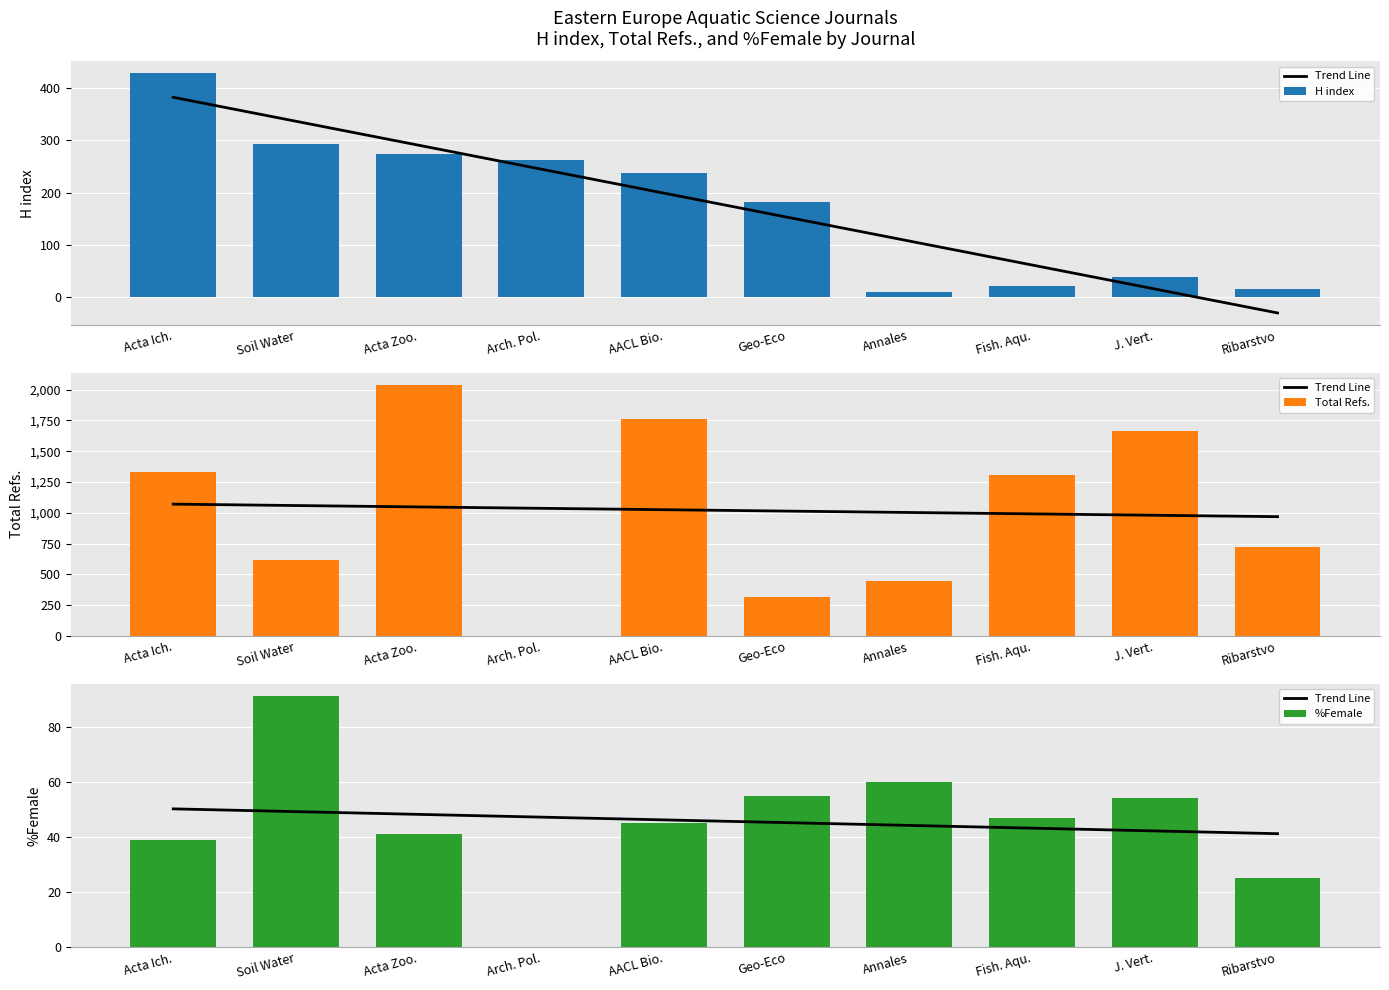

Between J. Vert. and Fish. Aqu., which is larger?

Fish. Aqu.